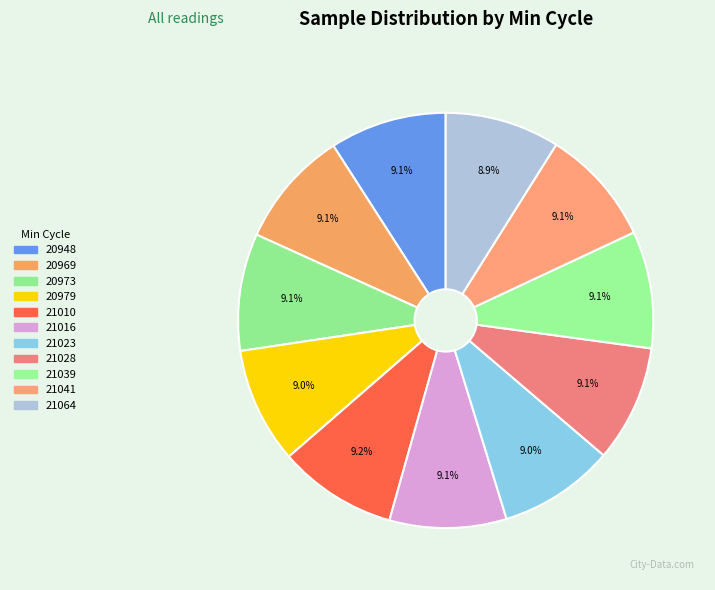

Rank the categories by value from highest to lowest.

21010, 20973, 20969, 21039, 21016, 21041, 20948, 21028, 20979, 21023, 21064